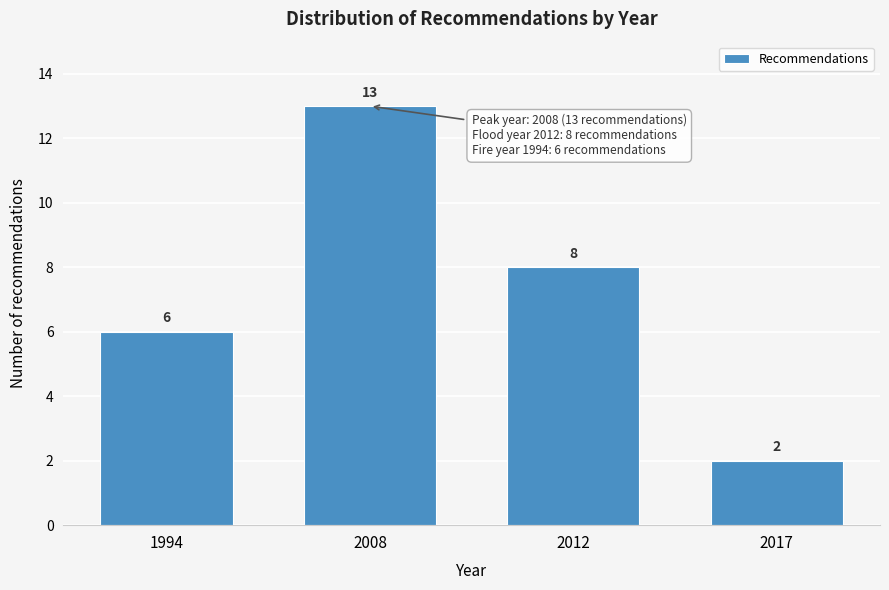

Reading right to left, what are all the values shown in this chart?

2017=2	2012=8	2008=13	1994=6